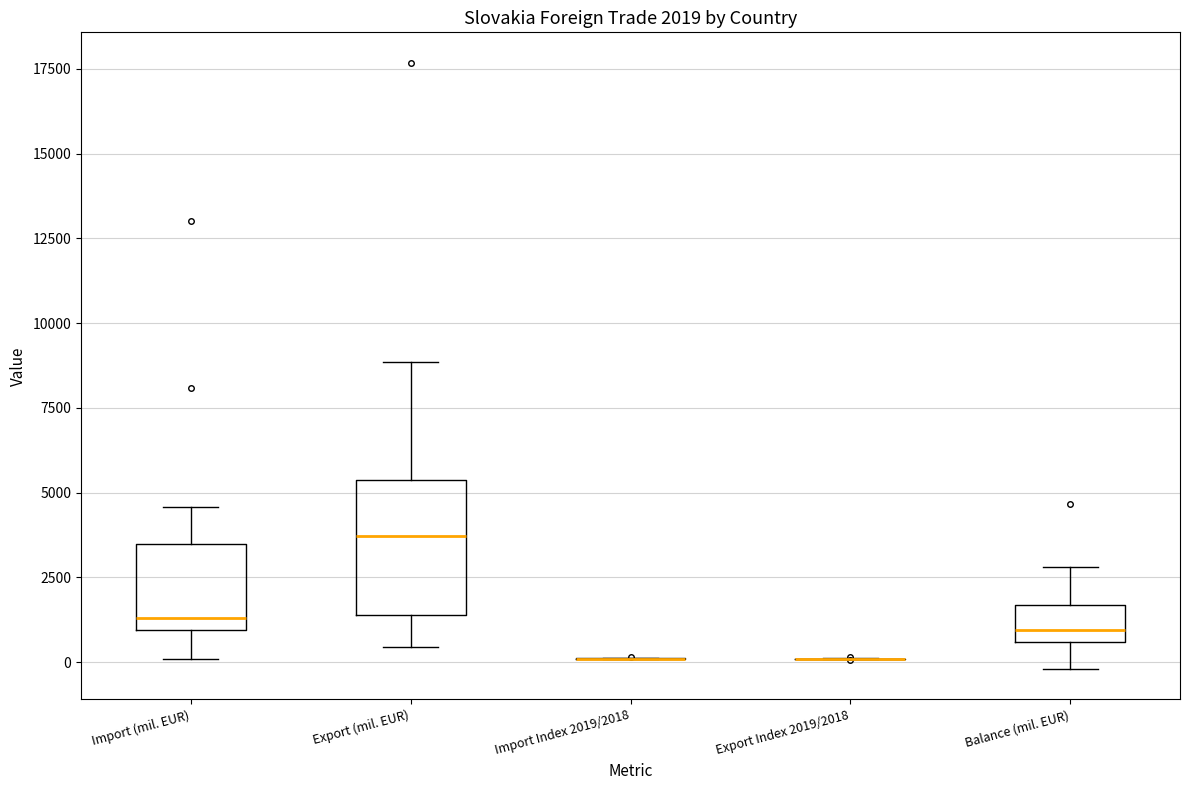

Which box is the tallest, from its lower edge to its upper edge?

Export (mil. EUR)